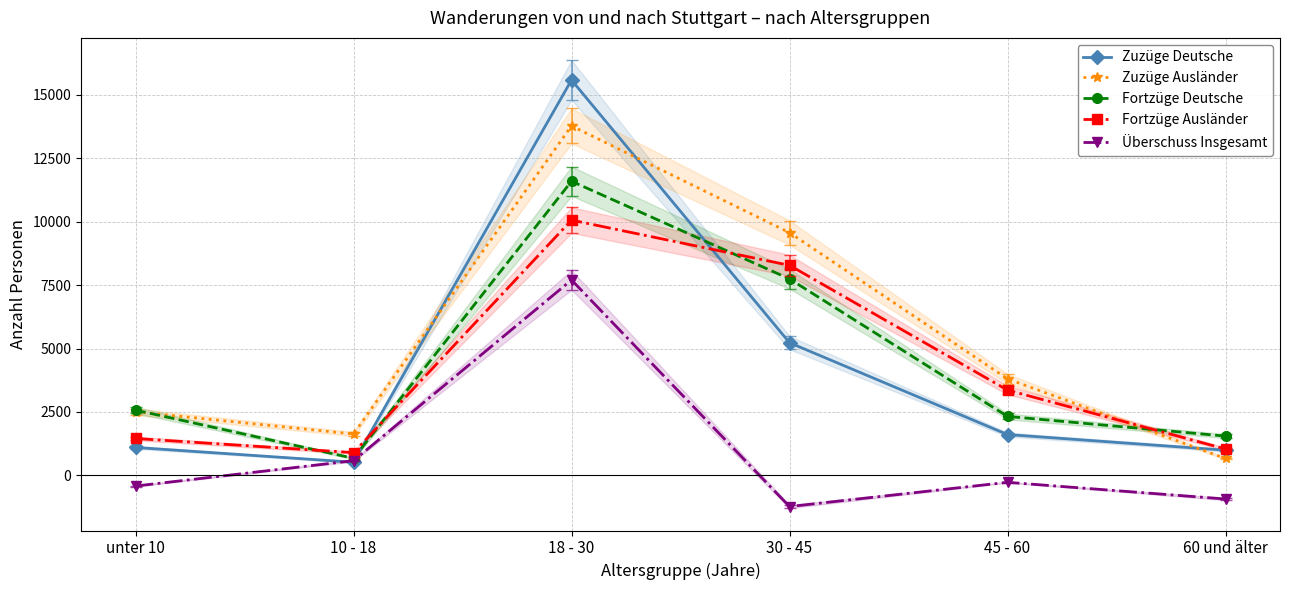

What is the sum of all Fortzüge Ausländer values?

25100